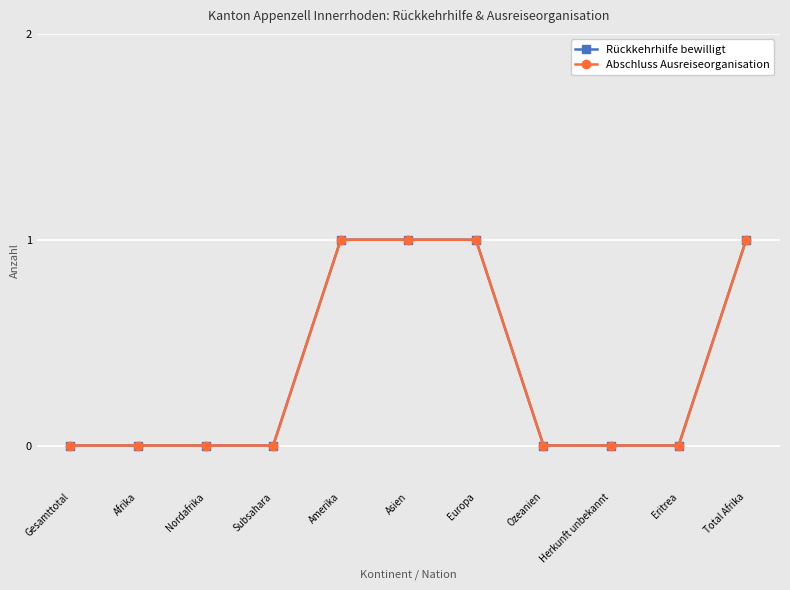

At Herkunft unbekannt, list the series in order from smallest to largest.

Rückkehrhilfe bewilligt, Abschluss Ausreiseorganisation